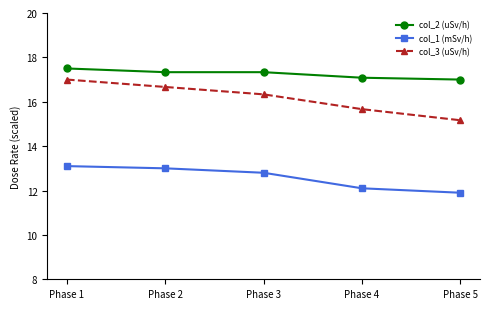

True or false: col_3 (uSv/h) and col_2 (uSv/h) cross at least once.

False